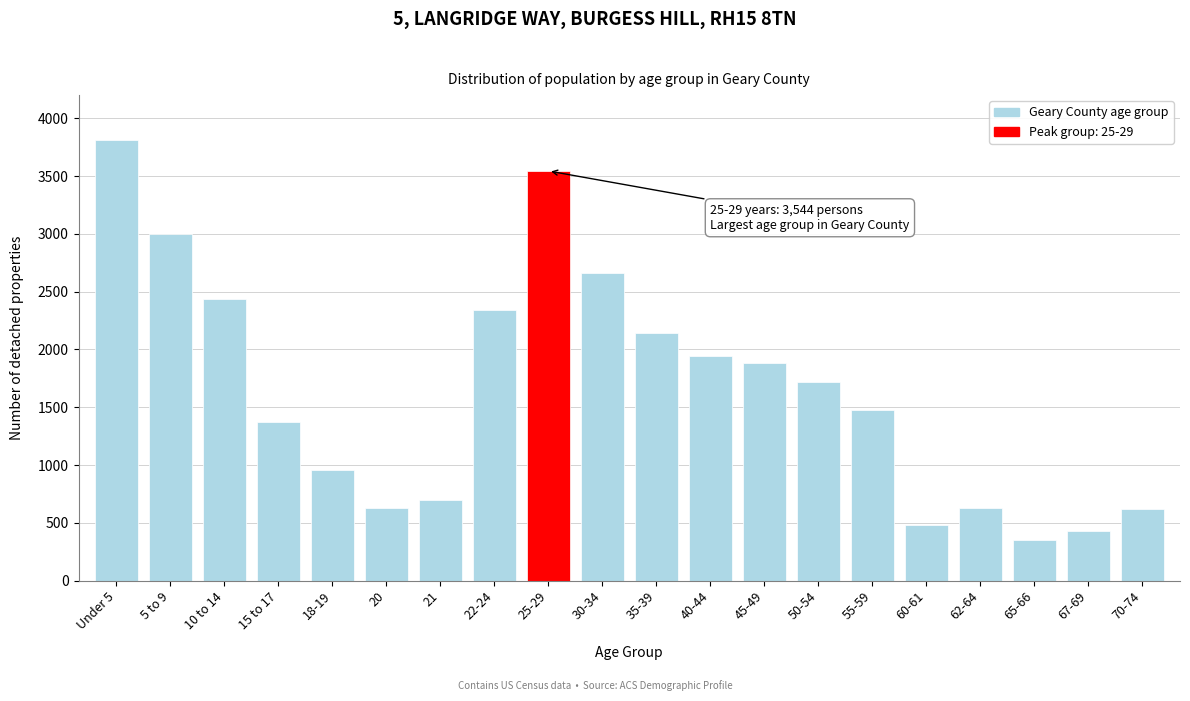

What is the average value?

1657